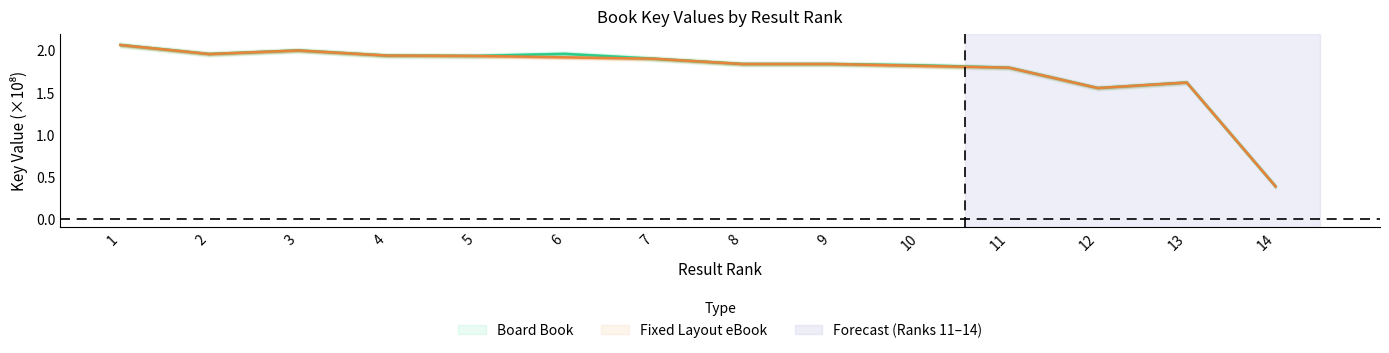

How many data points are above 1?

13